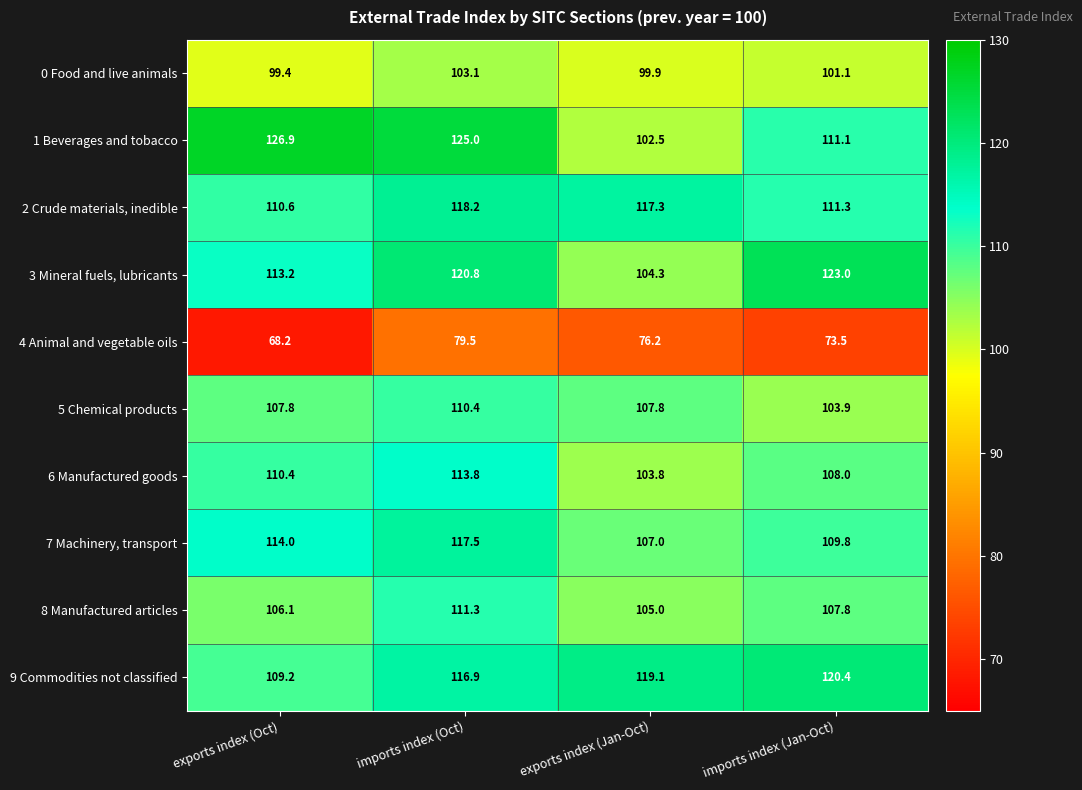

At which category is the sum across all series the highest?

imports index (Oct)